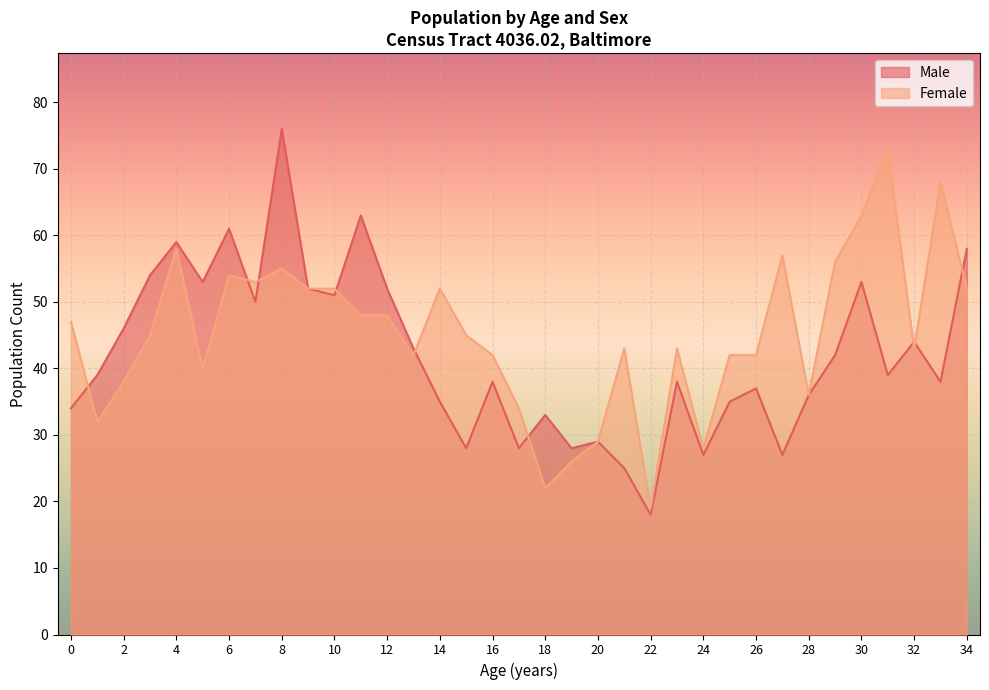

What is the difference between the second highest and second lowest values in the Female series?

46